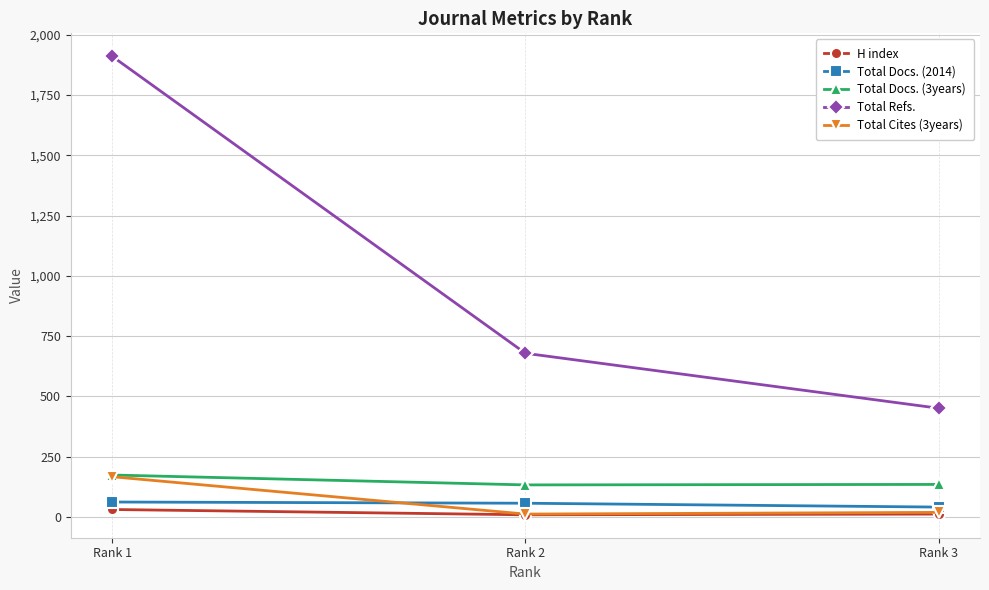

The value of Total Docs. (3years) at Rank 1 is 174. True or false?

True